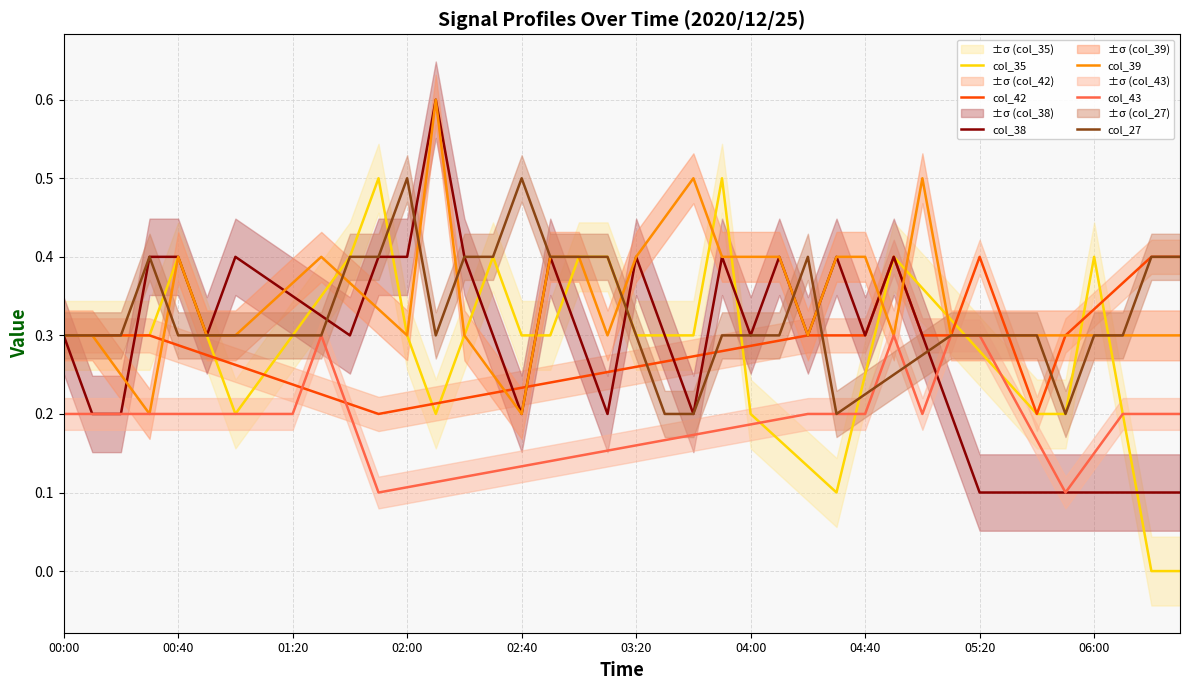

What is the maximum value shown in the chart?

0.6